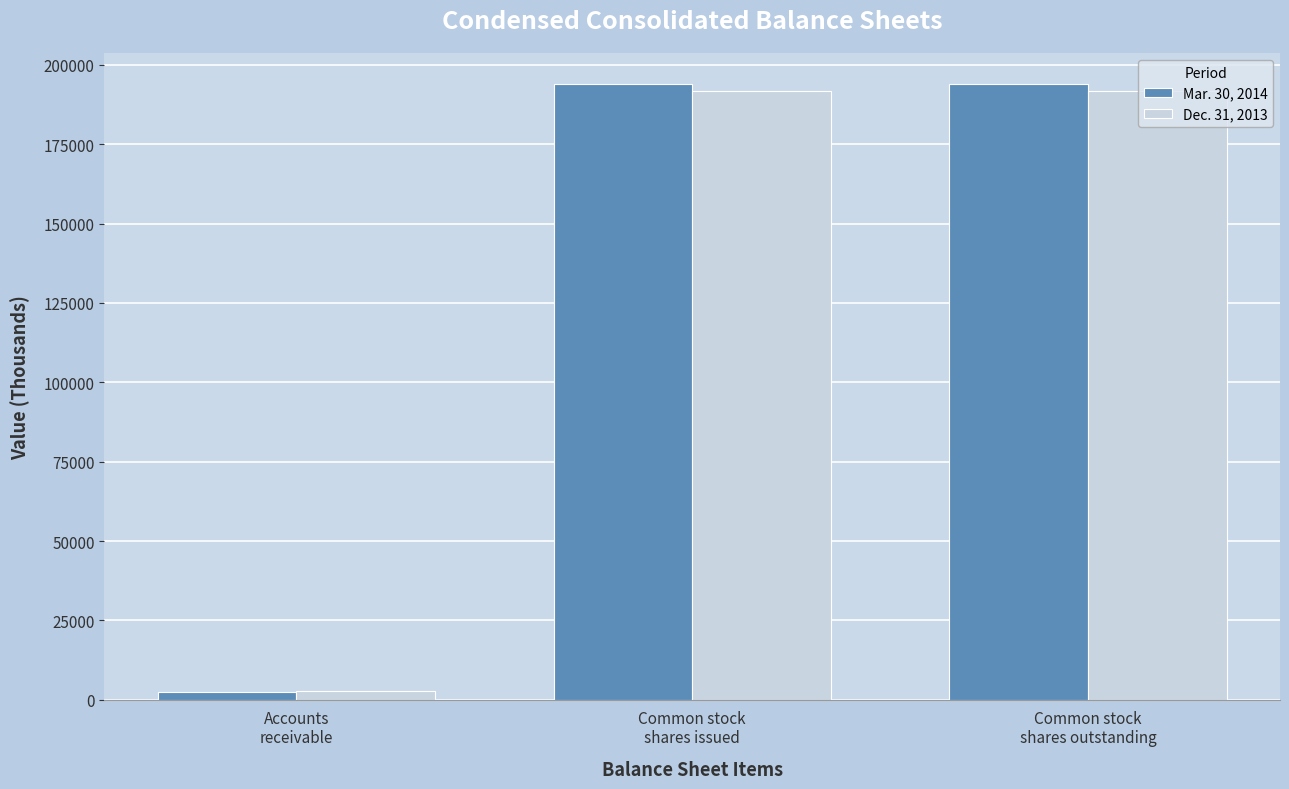

List the series in order of their overall mean, highest first.

Mar. 30, 2014, Dec. 31, 2013